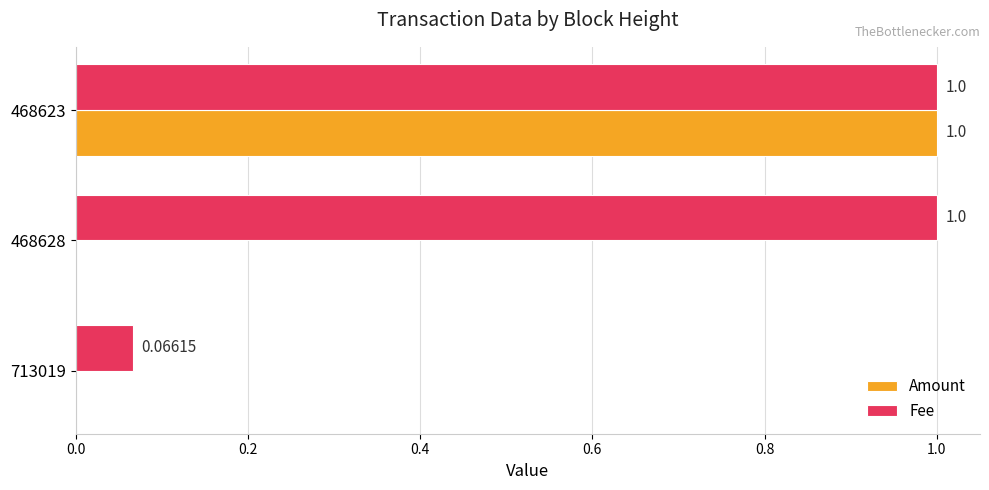

Which series changed the most between 468628 and 468623?

Amount